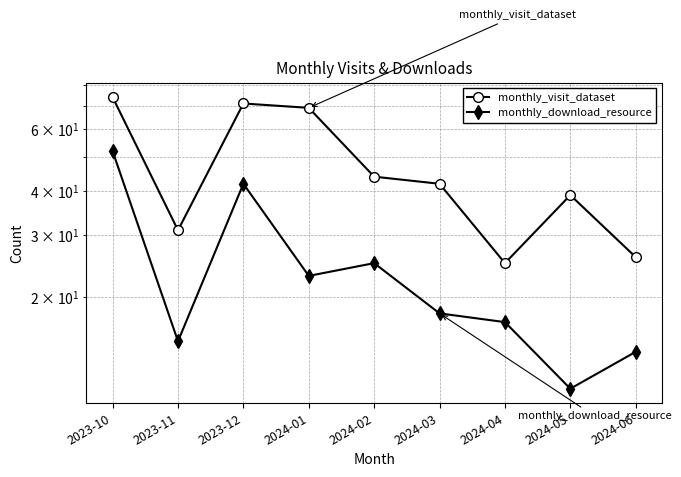

At which label is monthly_visit_dataset closest to 49?

2024-02